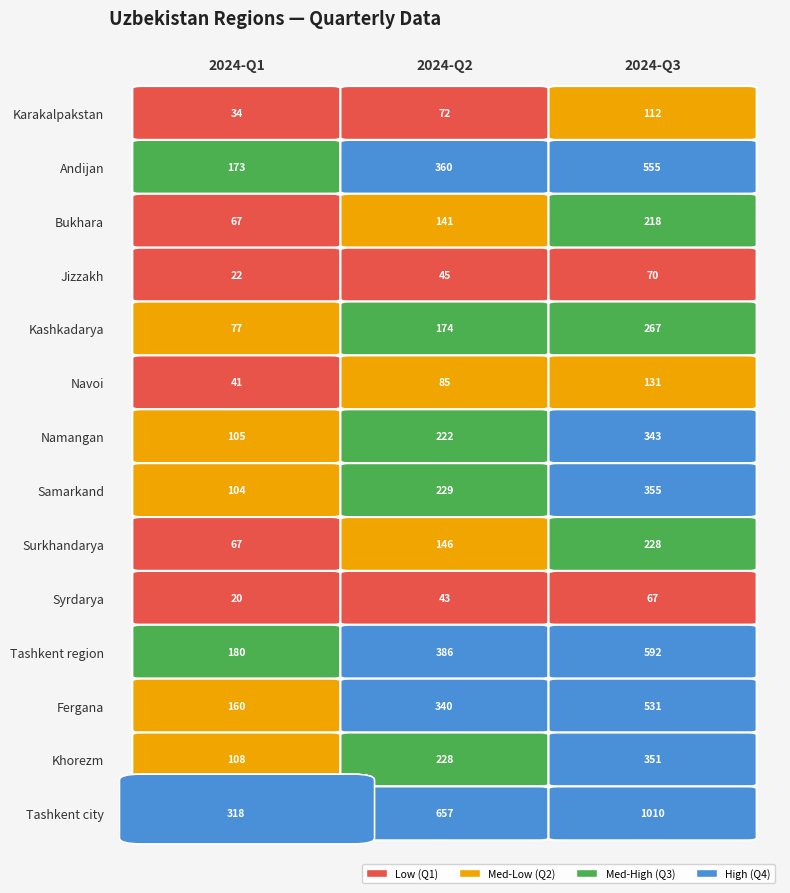

What is the approximate value of Surkhandarya at 2024-Q2?

146.2